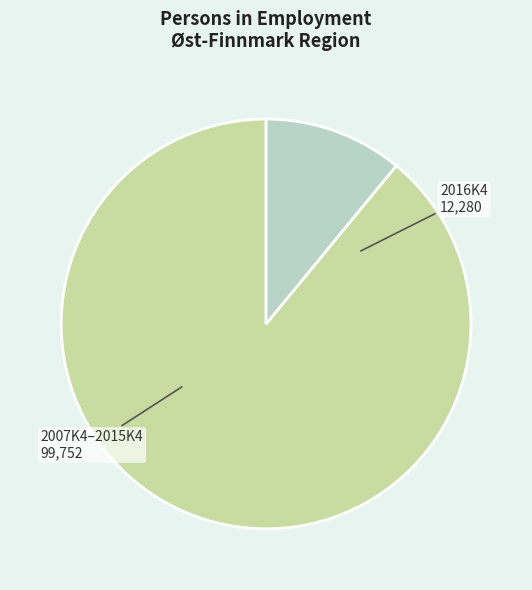

Does any single category account for the majority?

Yes